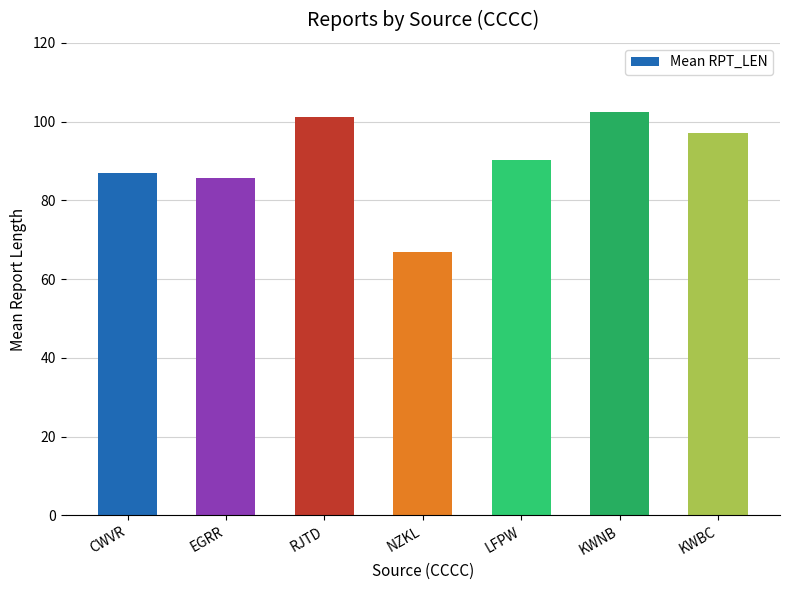

What is the change in value from NZKL to LFPW?

+23.3